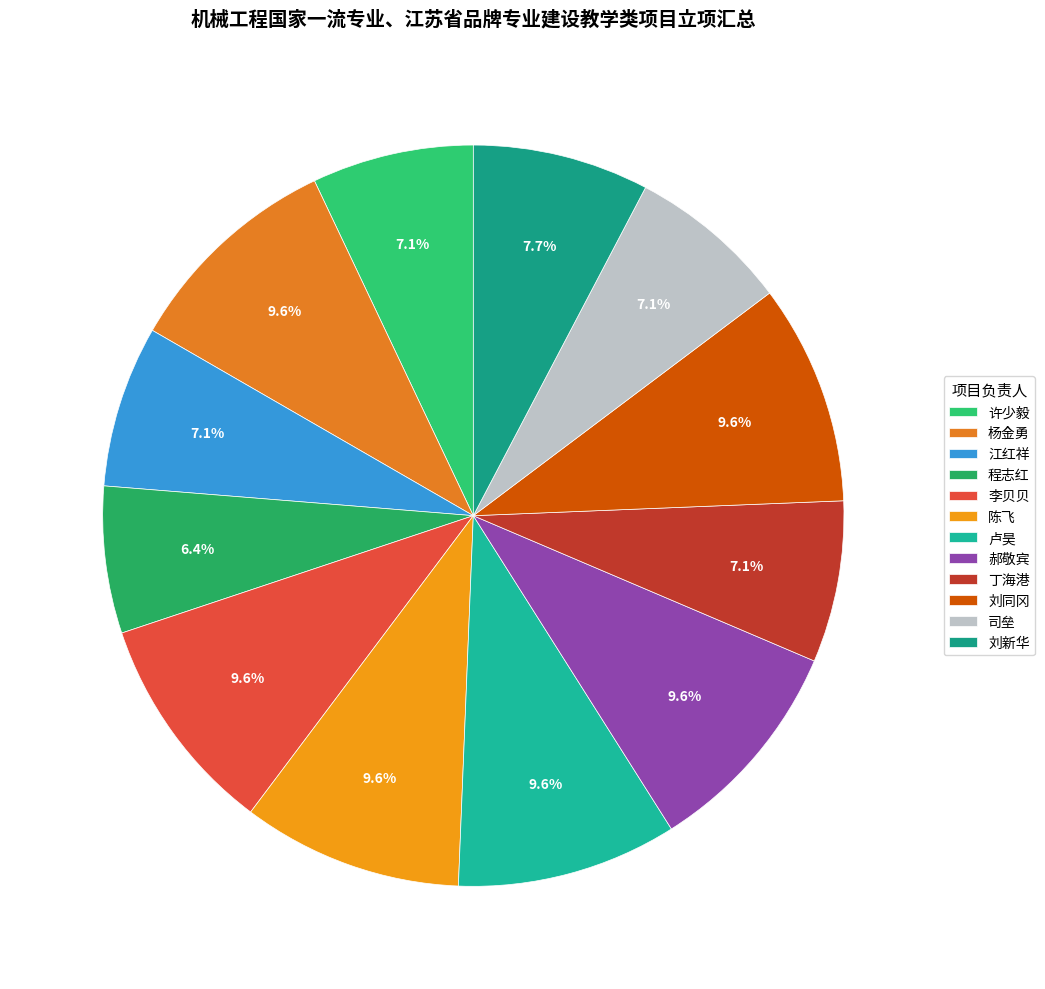

True or false: 刘同冈 accounts for 10% of the total.

True